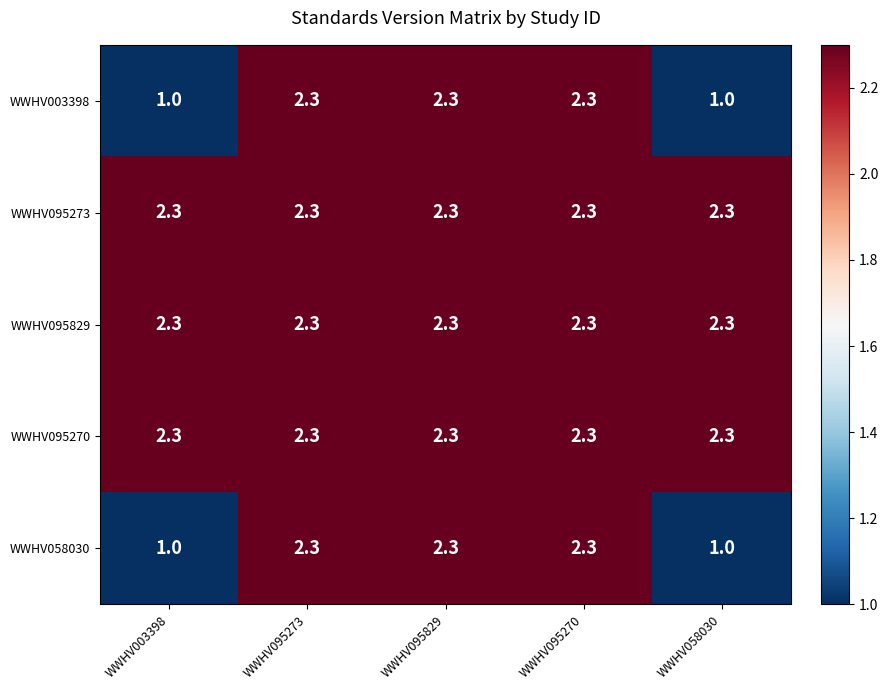

Is it true that WWHV058030 equals 1.7 at WWHV058030?

False